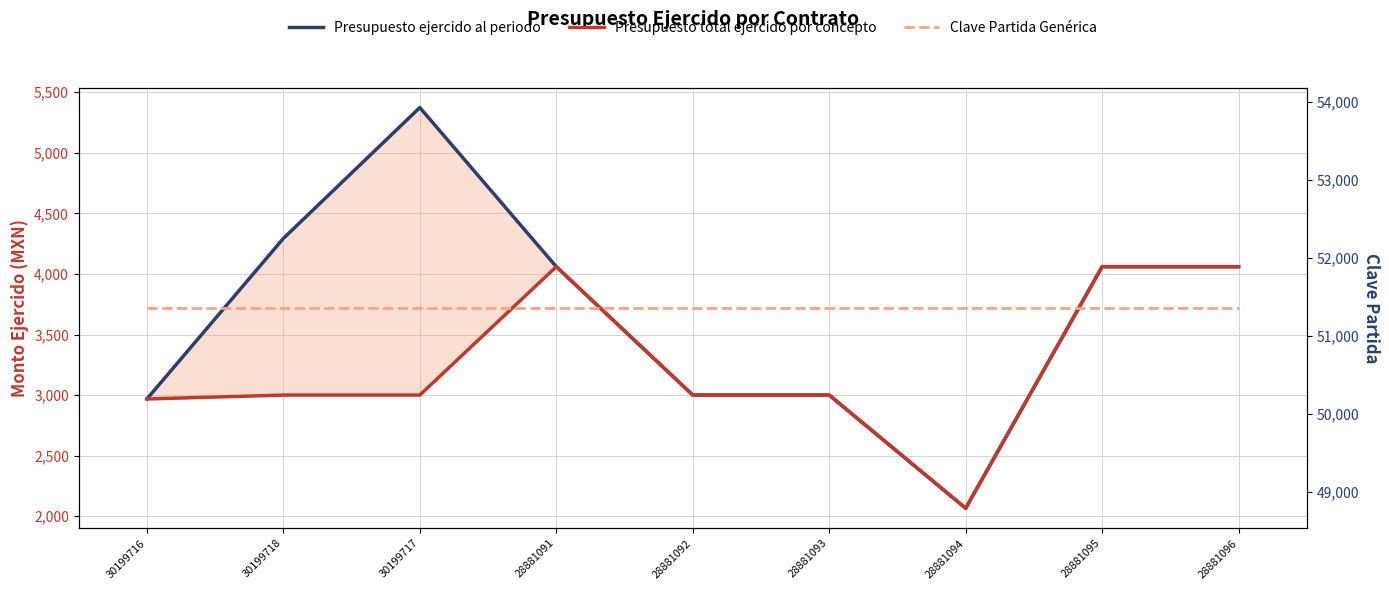

What is the total value across all series at 30199717?

59735.0